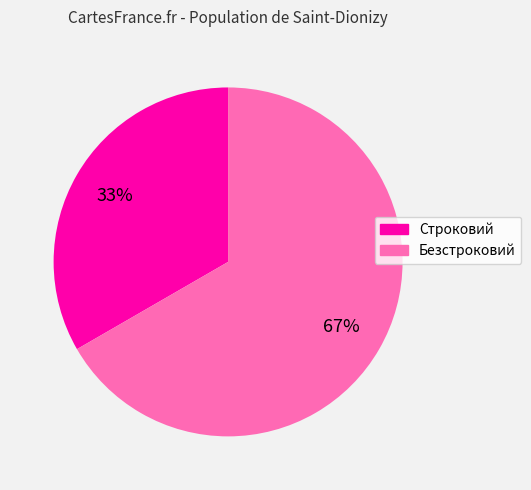

What is the majority slice?

Безстроковий